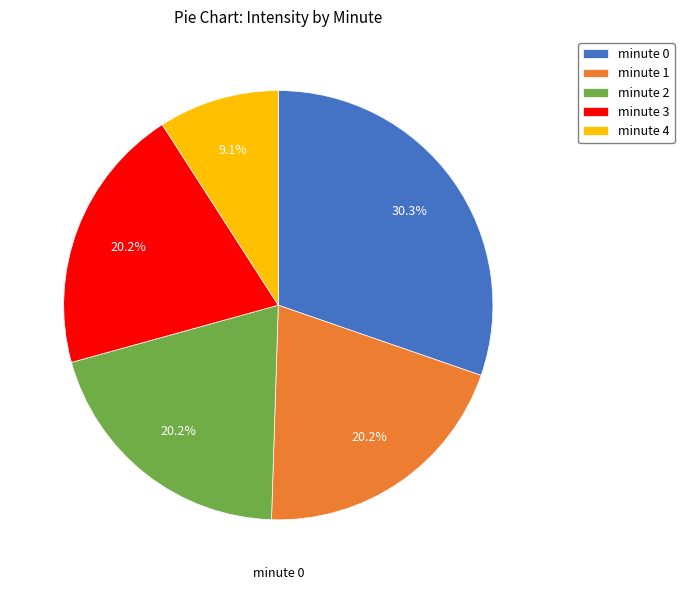

Between minute 4 and minute 1, which is larger?

minute 1